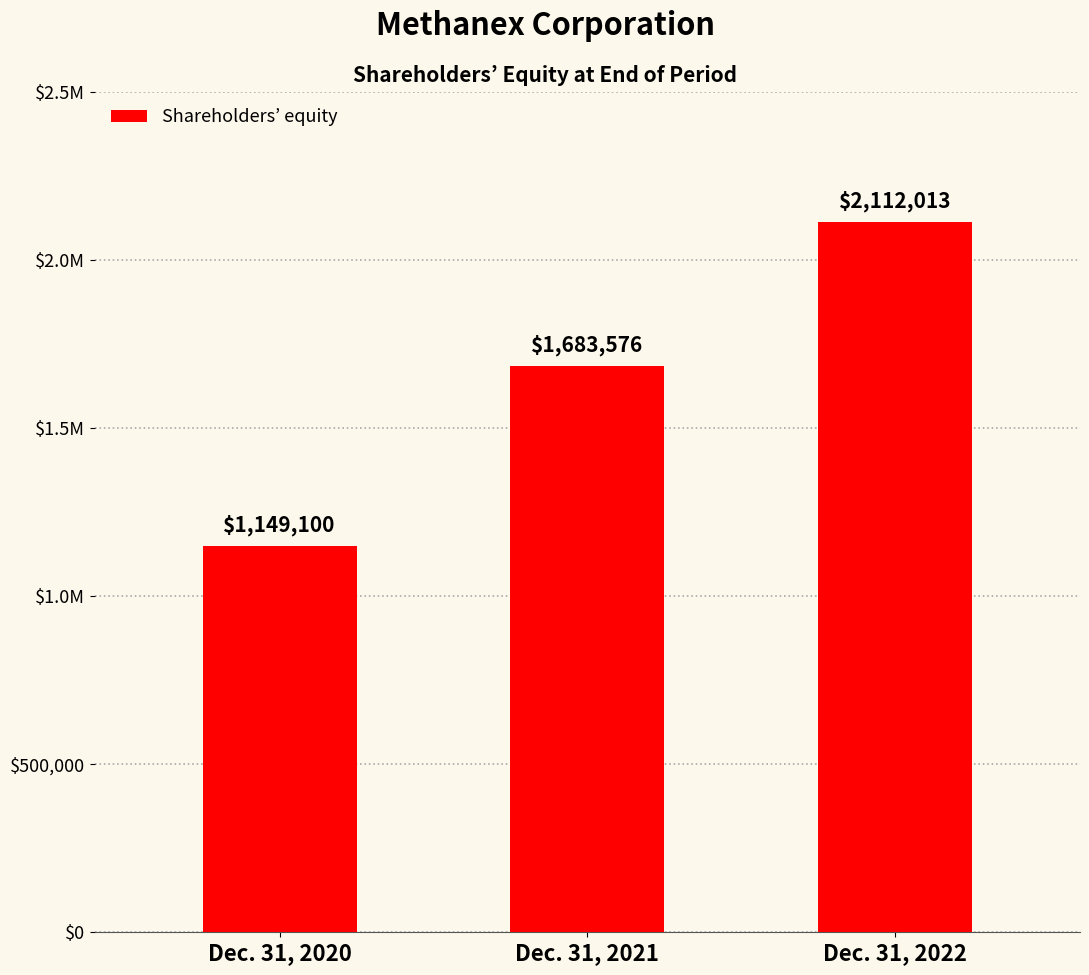

Reading left to right, extract all data points from this chart.

Dec. 31, 2020=1149100	Dec. 31, 2021=1683576	Dec. 31, 2022=2112013